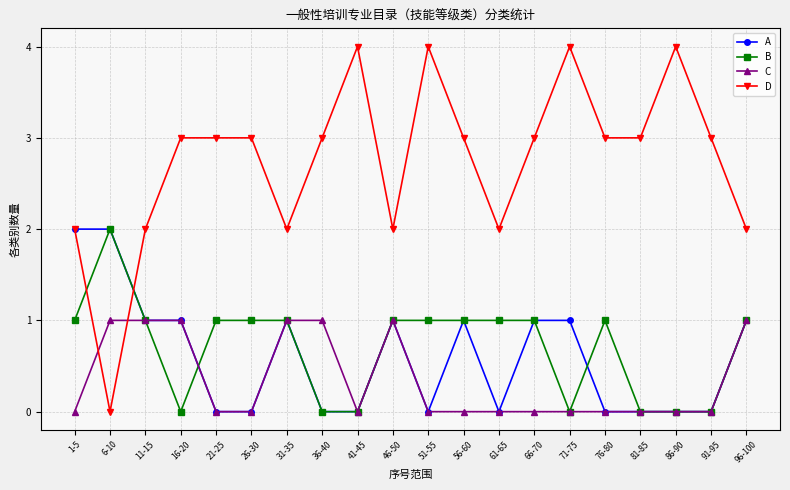

What is the value of the D point at the 16th from the left?

3